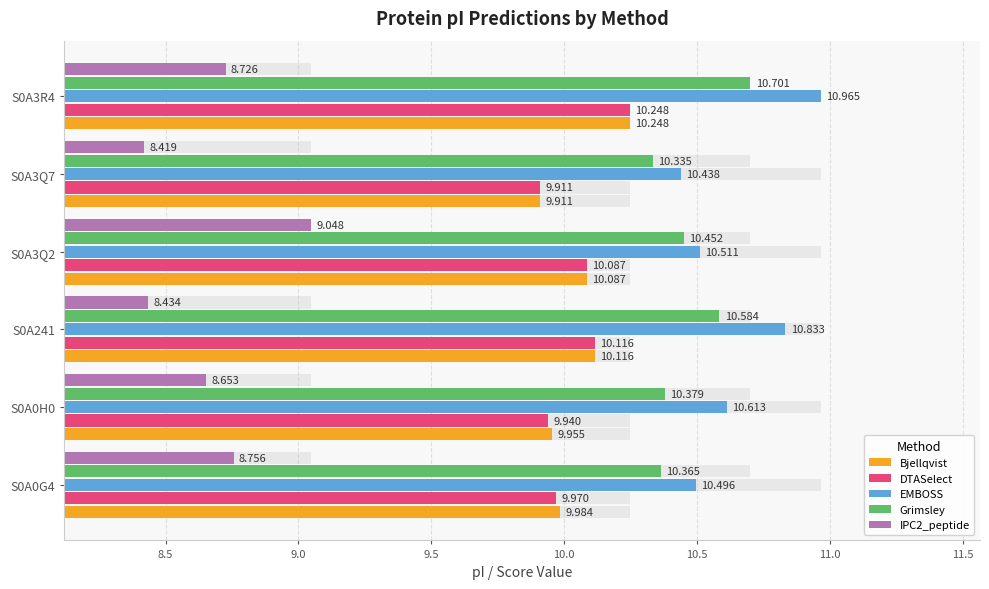

Between S0A241 and S0A3R4, which is larger?

S0A3R4